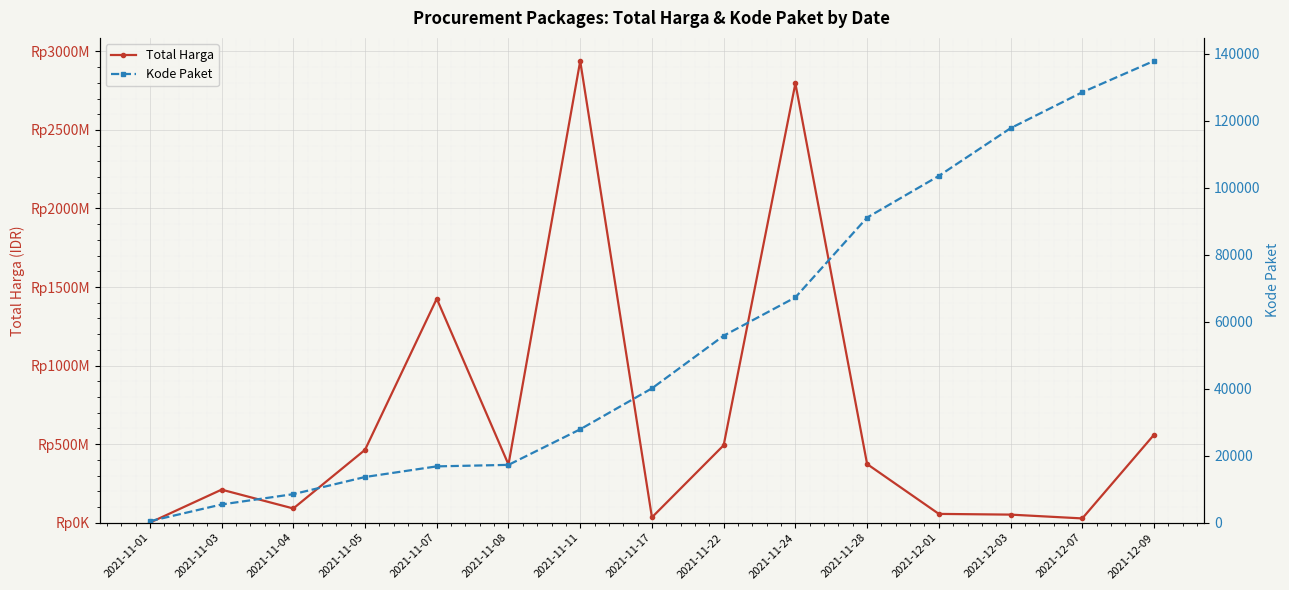

What are all the series names shown in the legend?

Total Harga, Kode Paket